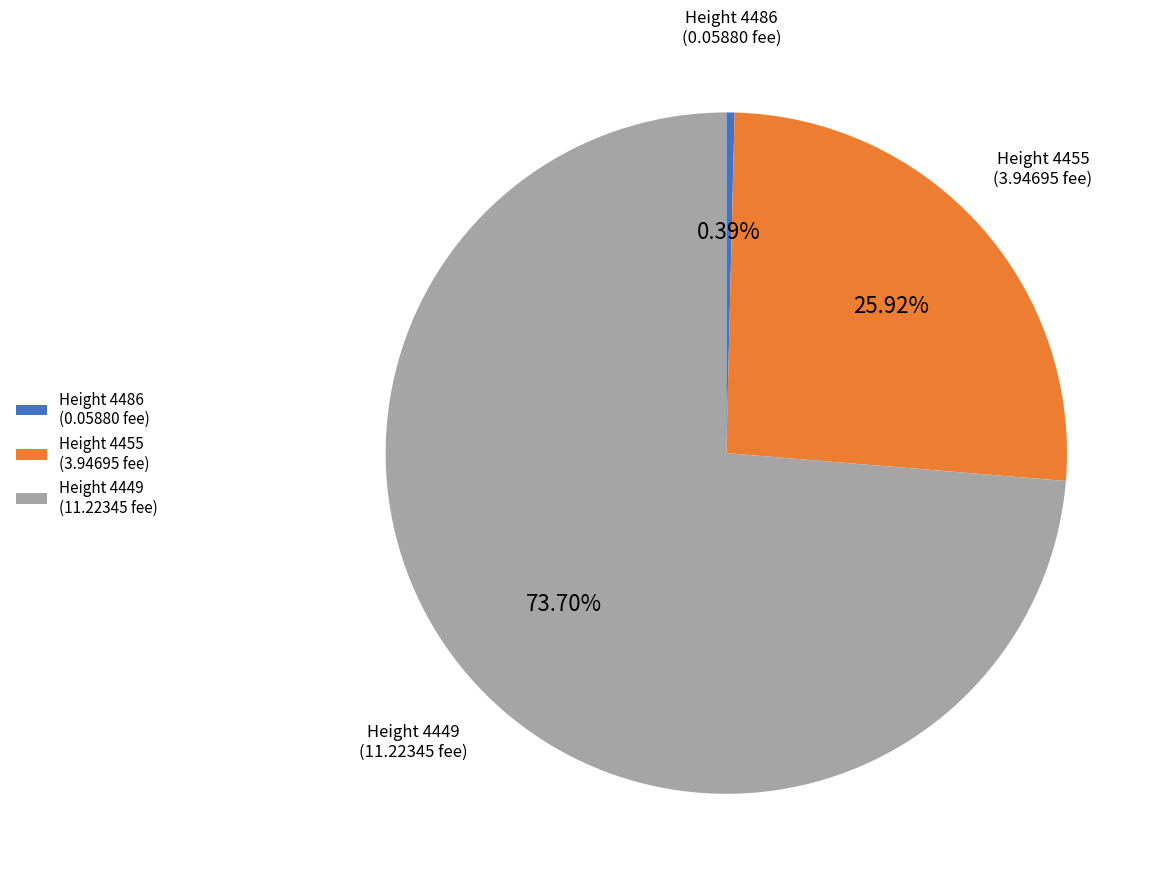

Is the sum of Height 4455 (3.94695 fee) and Height 4486 (0.05880 fee) greater than half?

No